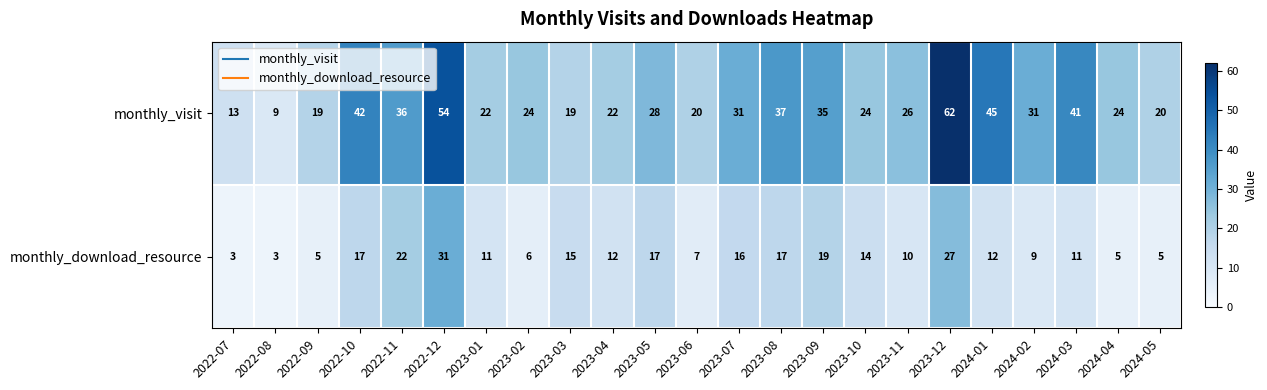

Where does the monthly_download_resource series first go above 12?

2022-10